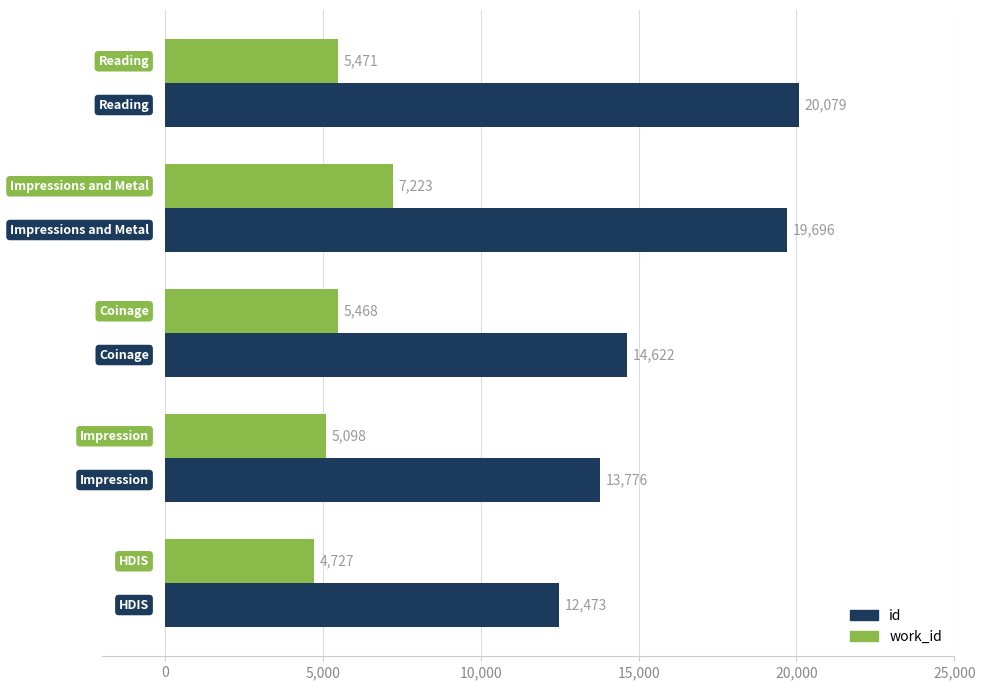

Which series has the widest spread of values?

id